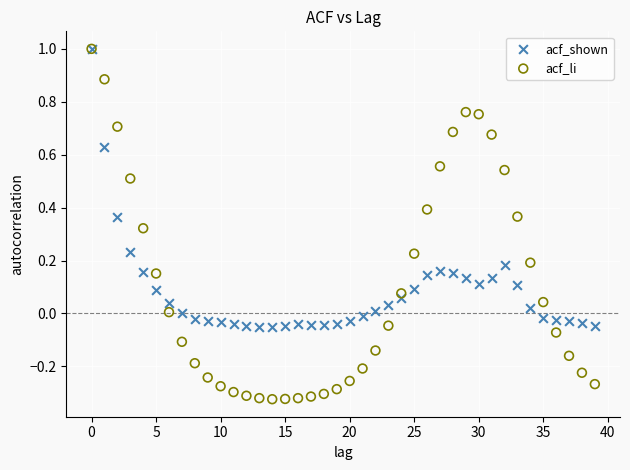

What are all the series names shown in the legend?

acf_shown, acf_li